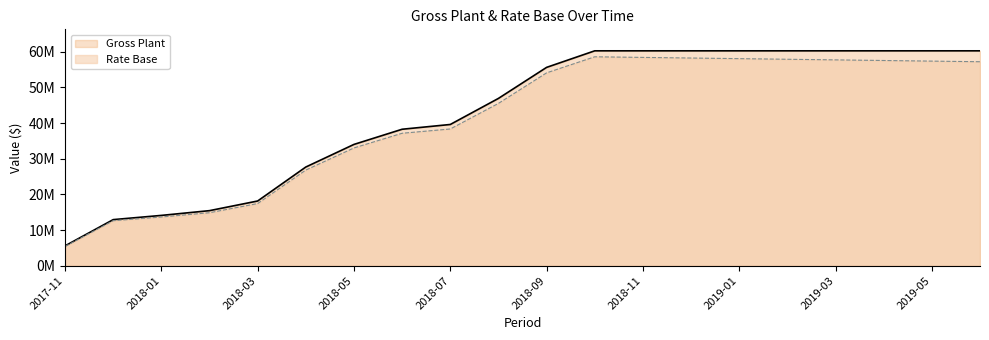

At how many categories does at least one series exceed 12097260?

19